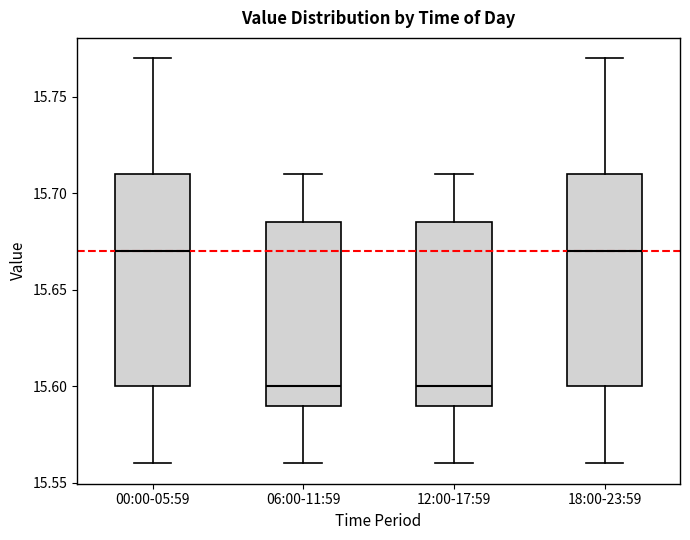

Reading left to right, read every box against the y-axis: the position of its median line, the range the box covers, and the ends of its whiskers. The values are not printed on the chart, so give them approximately, as read against the axis.

00:00-05:59: median 15.670, box 15.600 to 15.710, whiskers 15.560 to 15.770
06:00-11:59: median 15.600, box 15.590 to 15.685, whiskers 15.560 to 15.710
12:00-17:59: median 15.600, box 15.590 to 15.685, whiskers 15.560 to 15.710
18:00-23:59: median 15.670, box 15.600 to 15.710, whiskers 15.560 to 15.770